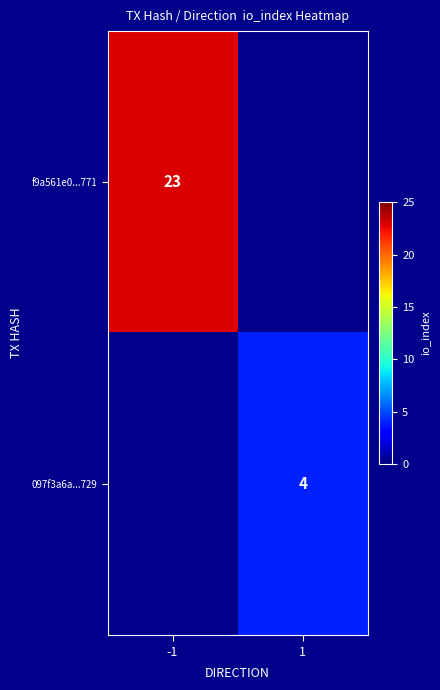

Is it true that 097f3a6a...729 equals 4 at 1?

True